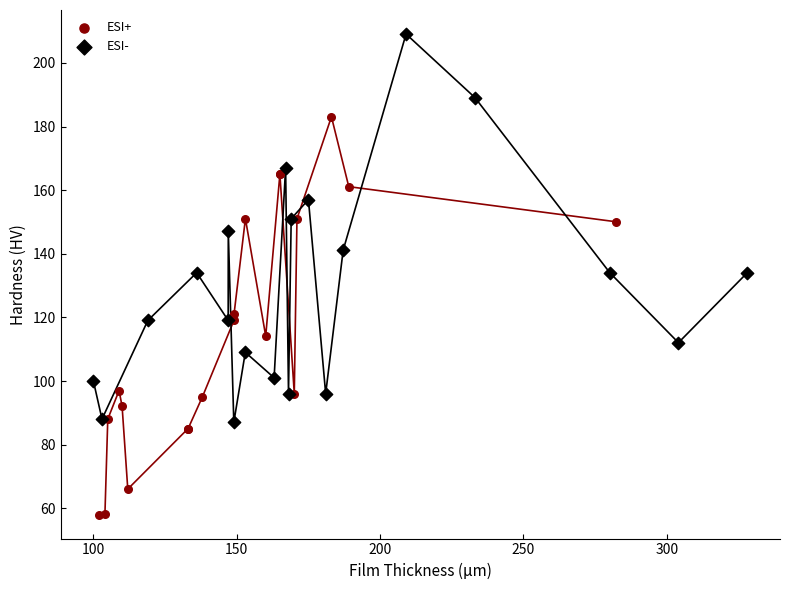

Which series reaches the minimum Y coordinate?

ESI+